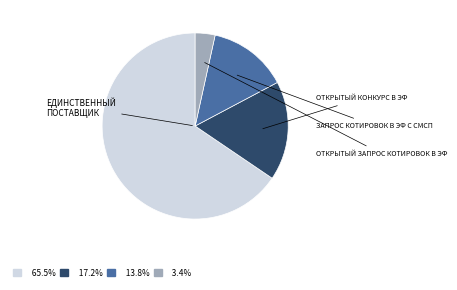

Is there any slice that represents more than half of the pie?

Yes